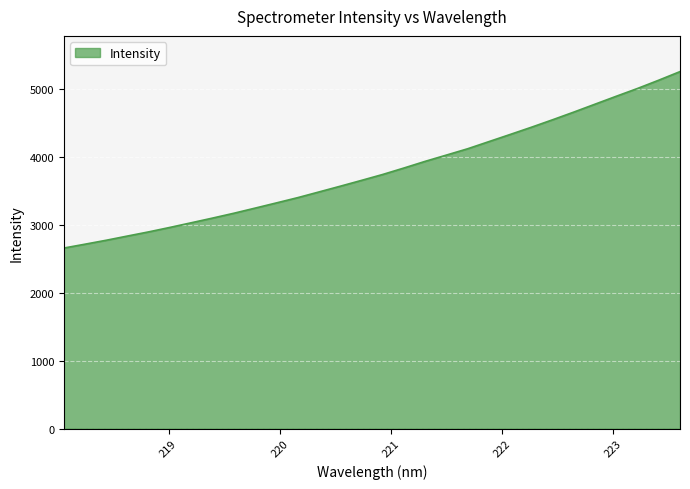

True or false: the data has more than 0 interior local peaks.

False